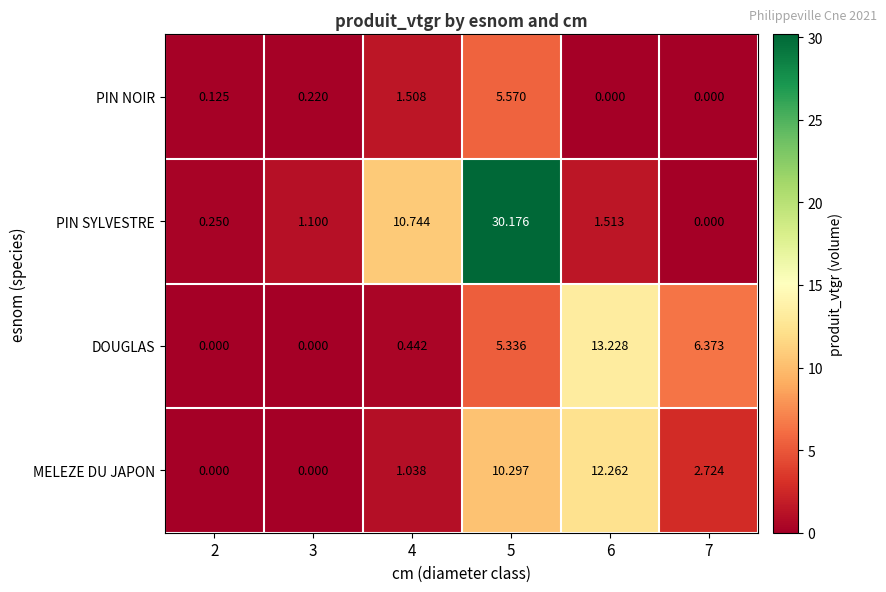

Rank the series by their maximum value, from highest to lowest.

PIN SYLVESTRE, DOUGLAS, MELEZE DU JAPON, PIN NOIR